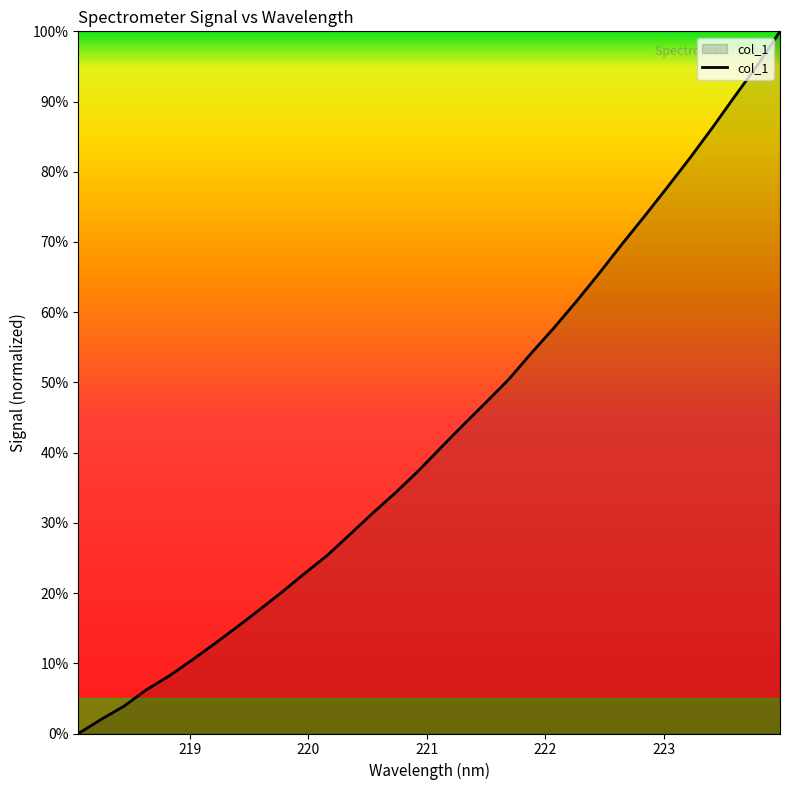

What is the difference between the maximum and minimum values?

100.0